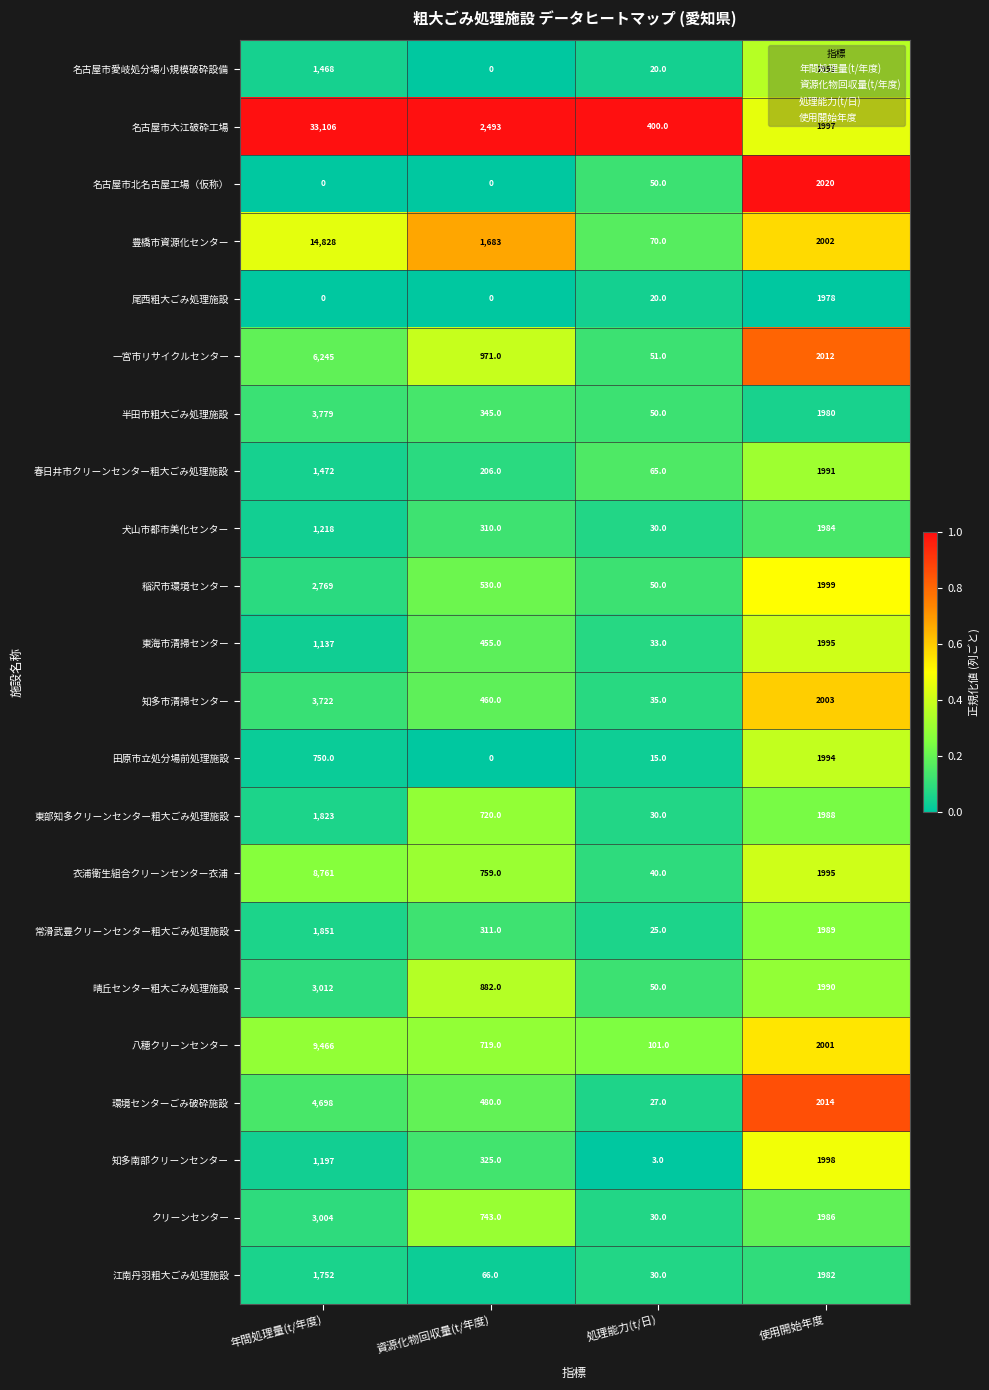

The 晴丘センター粗大ごみ処理施設 series shows 3012 at 年間処理量(t/年度). True or false?

True